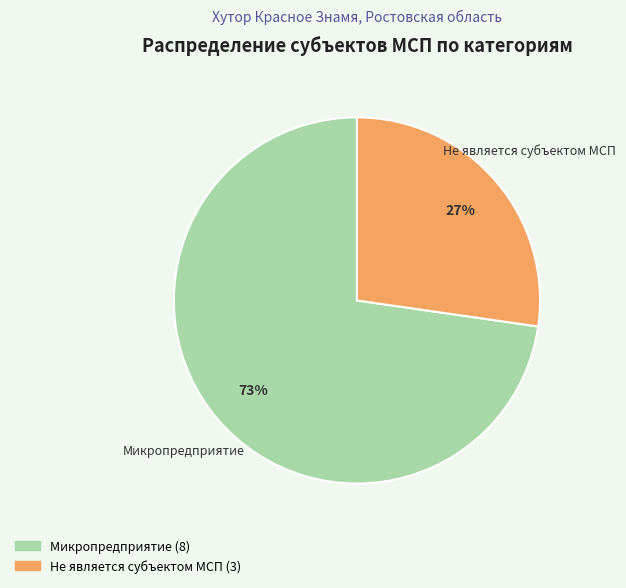

Which has a higher value, Микропредприятие or Не является субъектом МСП?

Микропредприятие